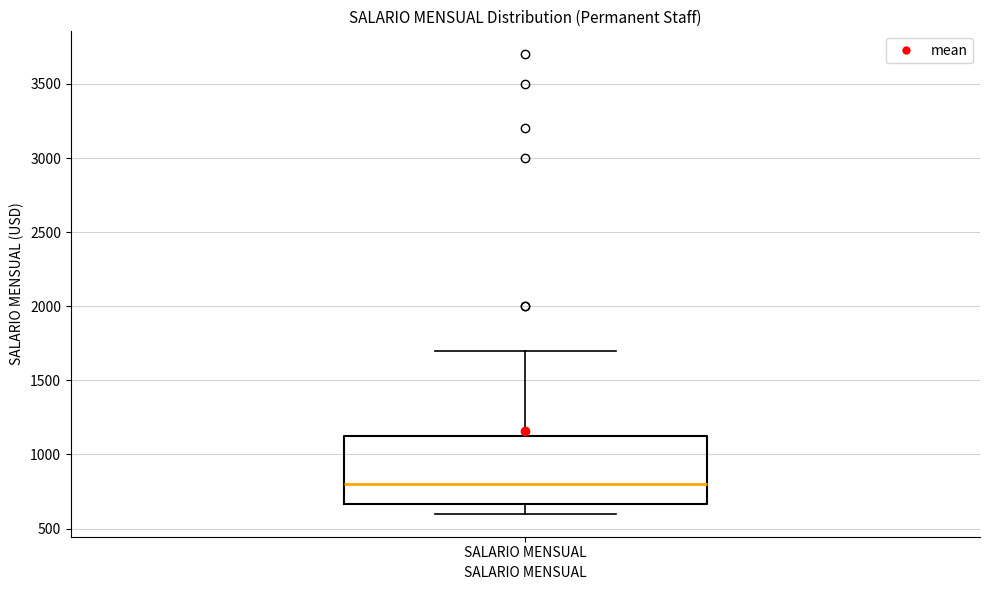

Where does the upper whisker of the box for SALARIO MENSUAL end on the y-axis? The values are not printed on the chart, so give them approximately, as read against the axis.

1700